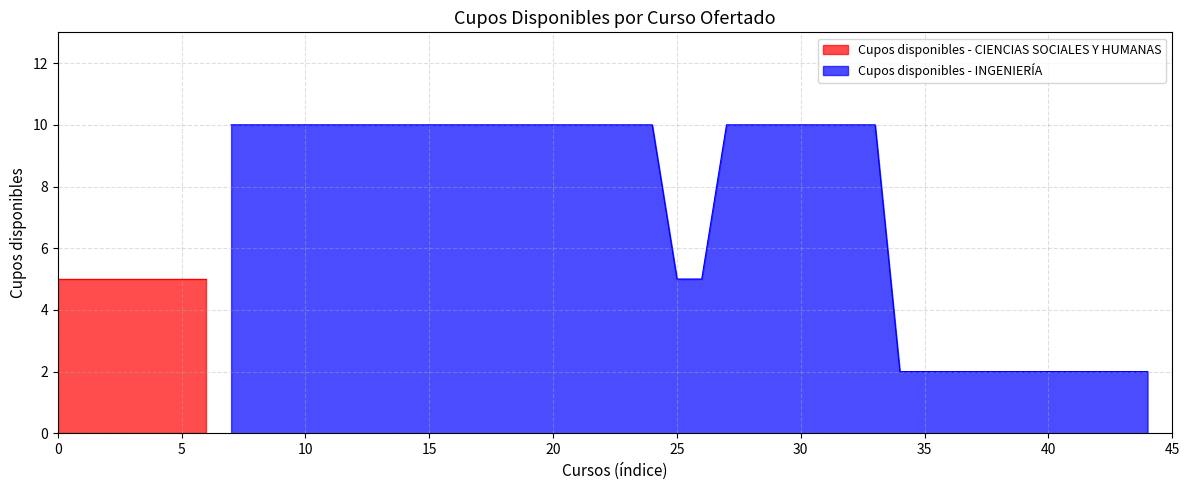

What is the approximate value of Cupos disponibles - INGENIERÍA at 30?

10